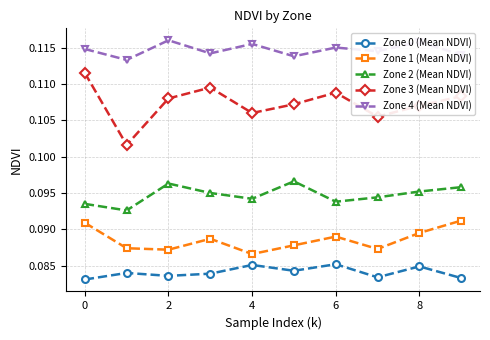

How many Zone 0 (Mean NDVI) values are between 0 and 1?

10